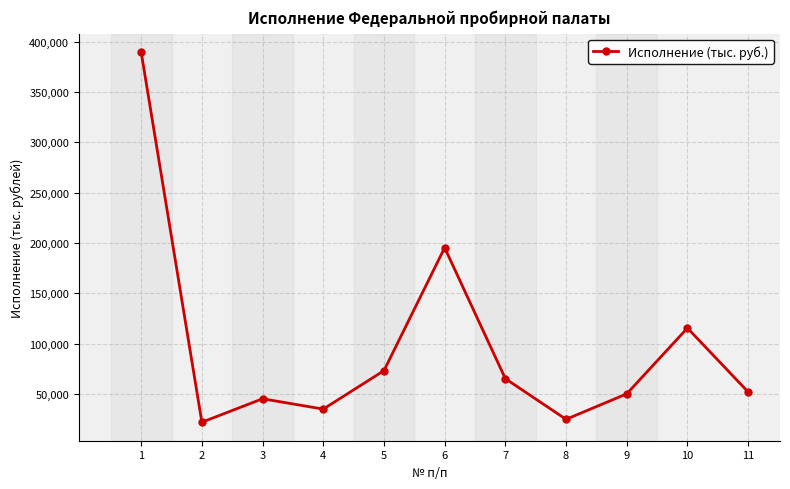

What is the maximum value shown in the chart?

389490.4